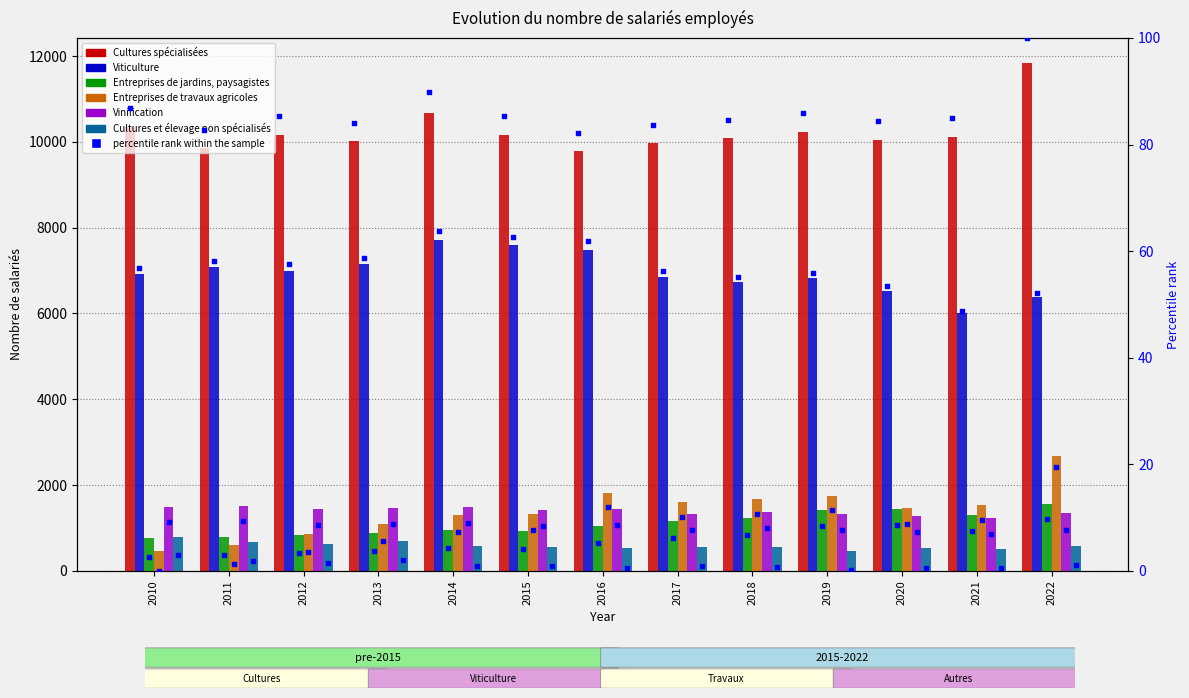

At how many categories does at least one series exceed 3528?

13